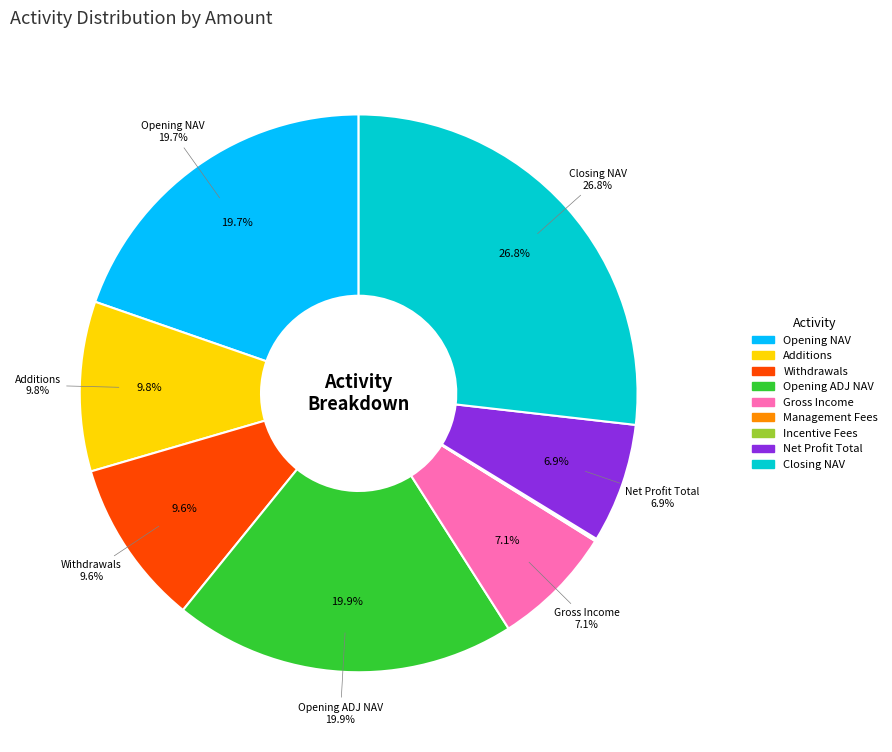

What is the smallest slice in the pie chart?

Management Fees